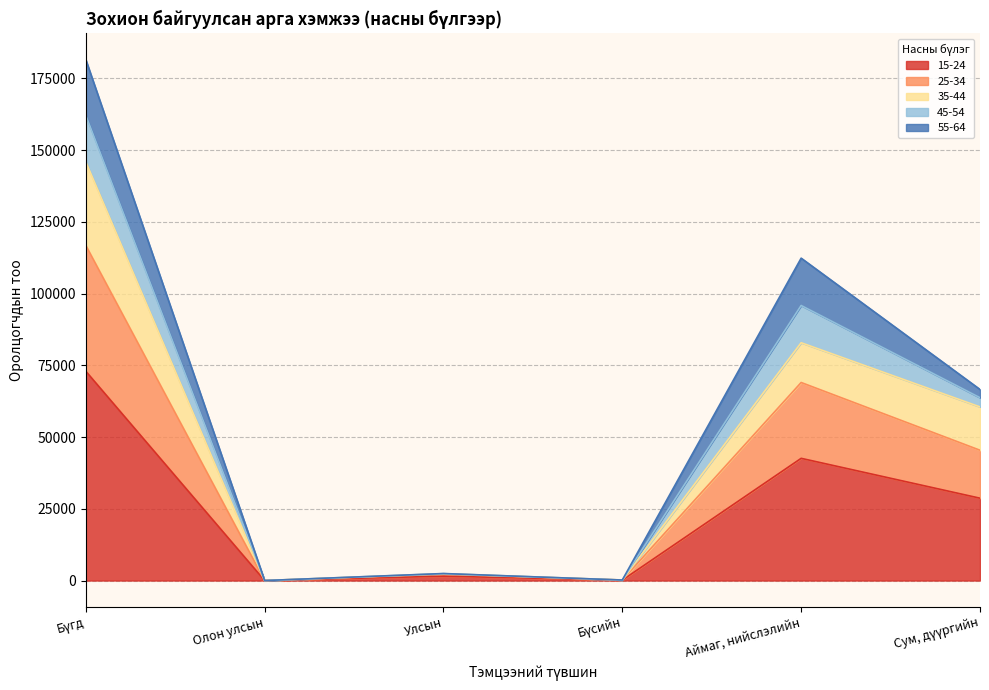

True or false: 25-34 and 35-44 intersect in this chart.

False